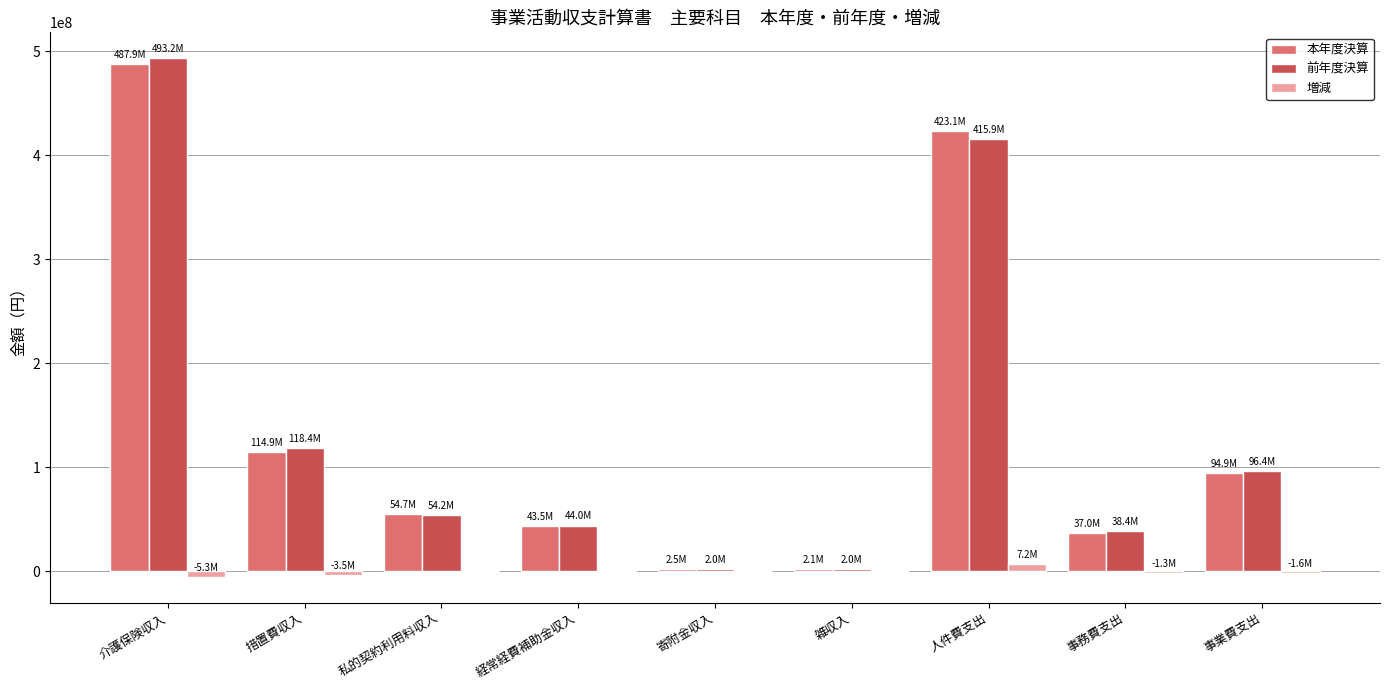

Is it true that 本年度決算 equals 91467367 at 私的契約利用料収入?

False